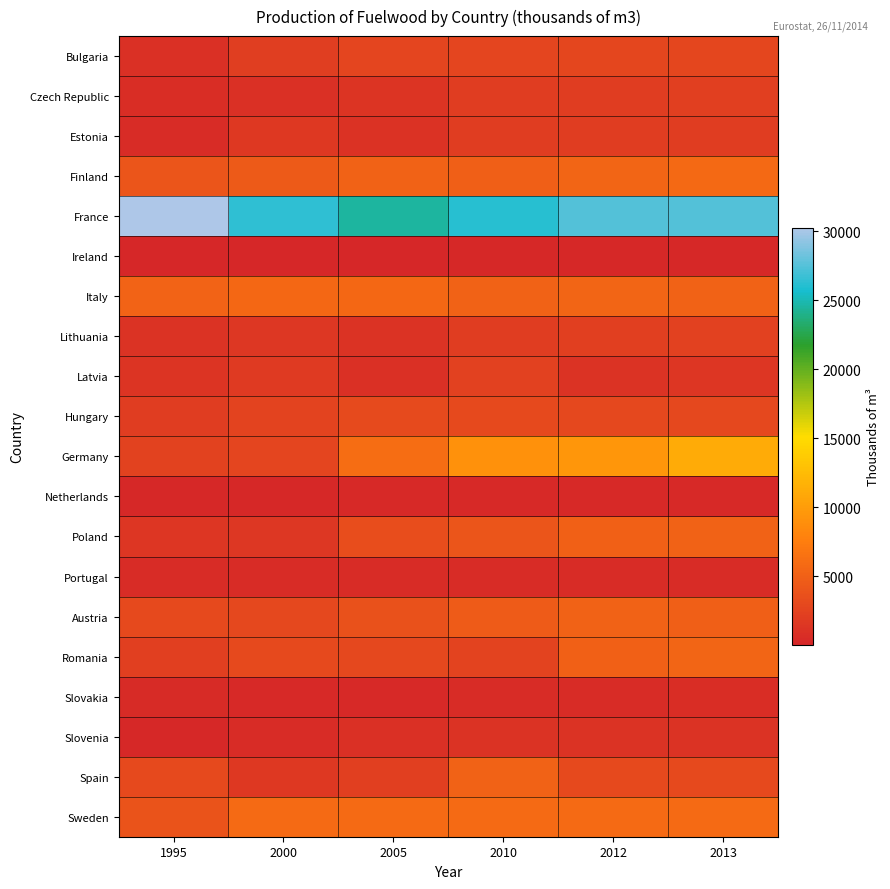

Reading left to right, what are all the values shown in this chart?

Bulgaria: 1995=868.0	2000=2107.0	2005=2678.0	2010=2657.0	2012=2836.0	2013=2758.5
Czech Republic: 1995=649.0	2000=940.0	2005=1225.0	2010=1965.0	2012=2020.0	2013=2182.0
Estonia: 1995=573.0	2000=1640.0	2005=1050.0	2010=1944.0	2012=1926.0	2013=1962.0
Finland: 1995=4095.0	2000=4395.2	2005=5134.2	2010=4974.9	2012=5352.8	2013=5755.2
France: 1995=30232.1	2000=26388.9	2005=24555.0	2010=26173.6	2012=27425.5	2013=27425.5
Ireland: 1995=64.0	2000=73.0	2005=19.0	2010=181.0	2012=204.8	2013=209.4
Italy: 1995=5263.0	2000=5680.0	2005=5673.5	2010=5196.6	2012=5388.5	2013=5196.6
Lithuania: 1995=1090.0	2000=1450.0	2005=1130.0	2010=1943.0	2012=2200.0	2013=2274.0
Latvia: 1995=1200.0	2000=1680.0	2005=950.0	2010=2312.0	2012=1173.0	2013=1349.1
Hungary: 1995=1948.0	2000=2596.9	2005=3136.0	2010=2994.0	2012=2958.9	2013=2858.5
Germany: 1995=2429.0	2000=2622.0	2005=6041.0	2010=9030.5	2012=9475.5	2013=11155.2
Netherlands: 1995=163.0	2000=160.0	2005=290.0	2010=290.0	2012=290.0	2013=290.0
Poland: 1995=1411.0	2000=1536.0	2005=3413.2	2010=4124.4	2012=5043.1	2013=5150.0
Portugal: 1995=500.0	2000=600.0	2005=600.0	2010=600.0	2012=600.0	2013=600.0
Austria: 1995=3059.0	2000=2860.0	2005=3685.0	2010=4549.5	2012=5189.5	2013=4957.0
Romania: 1995=2163.0	2000=3032.2	2005=2959.0	2010=2563.6	2012=5037.6	2013=5332.2
Slovakia: 1995=436.0	2000=277.0	2005=297.0	2010=509.9	2012=587.1	2013=689.8
Slovenia: 1995=227.0	2000=532.0	2005=943.3	2010=1104.0	2012=1121.0	2013=1127.0
Spain: 1995=3078.0	2000=1600.0	2005=2180.0	2010=5120.0	2012=3030.0	2013=3030.0
Sweden: 1995=3800.0	2000=5900.0	2005=5900.0	2010=5900.0	2012=5900.0	2013=5900.0